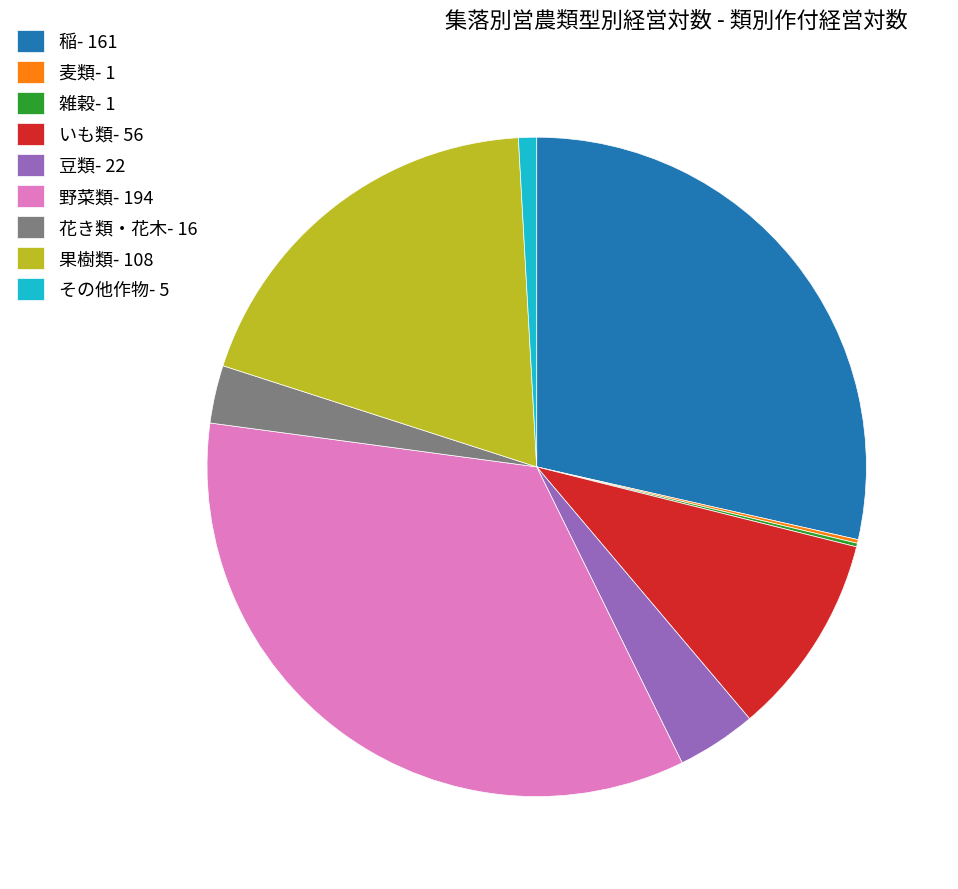

Is there a majority slice in this chart?

No